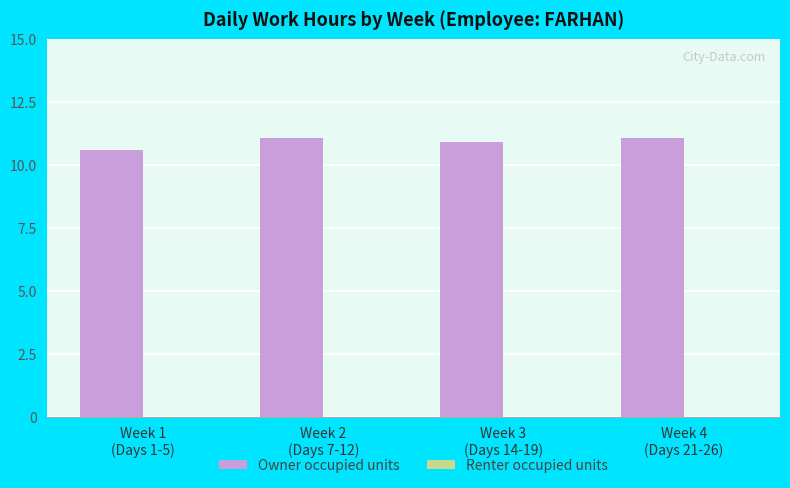

What is the average value?

10.9